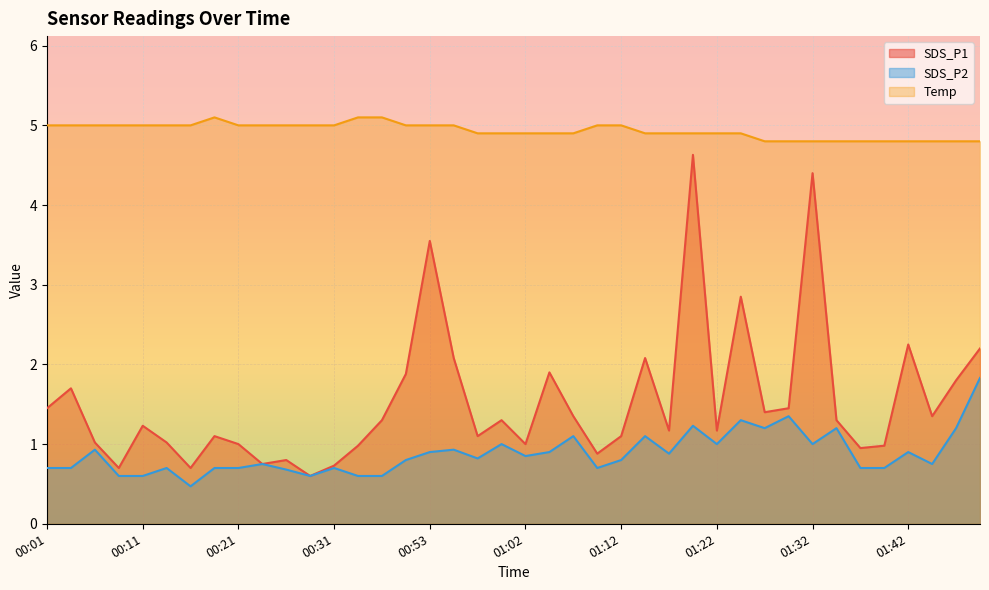

Rank the series by their maximum value, from lowest to highest.

SDS_P2, SDS_P1, Temp